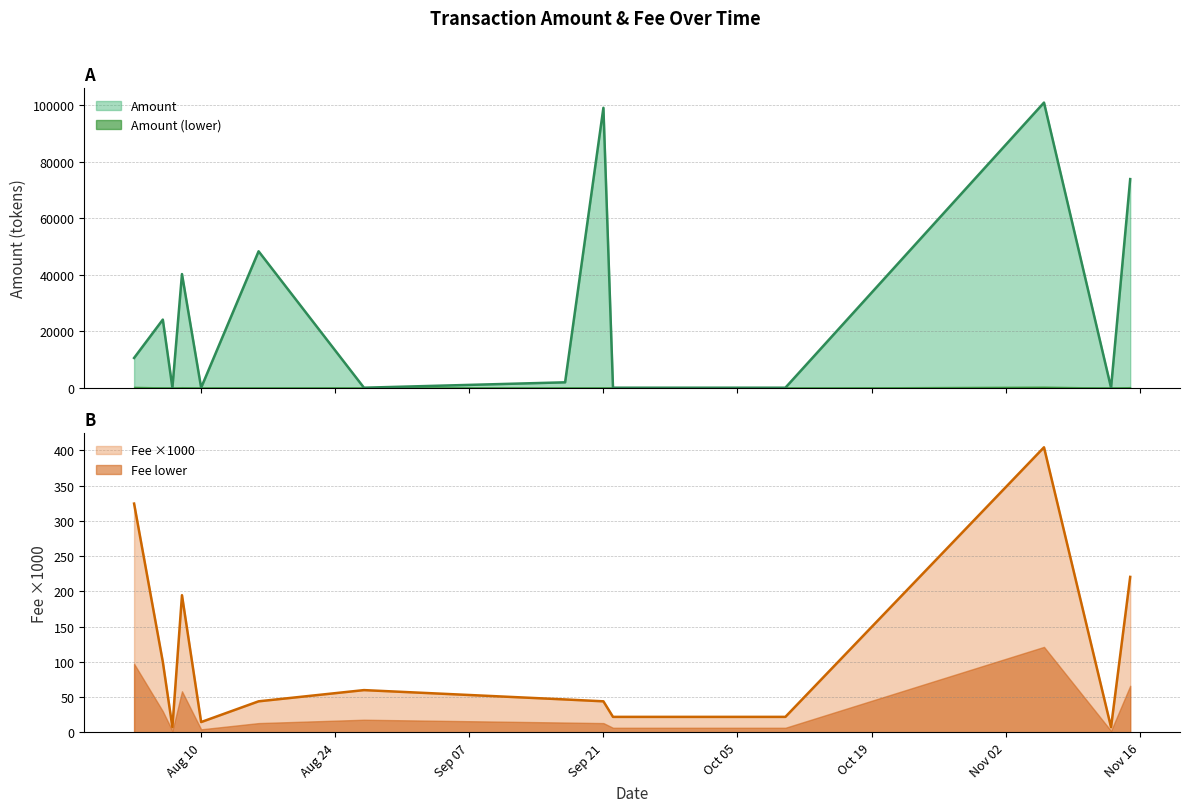

What position from the left is 2021-11-13?

13